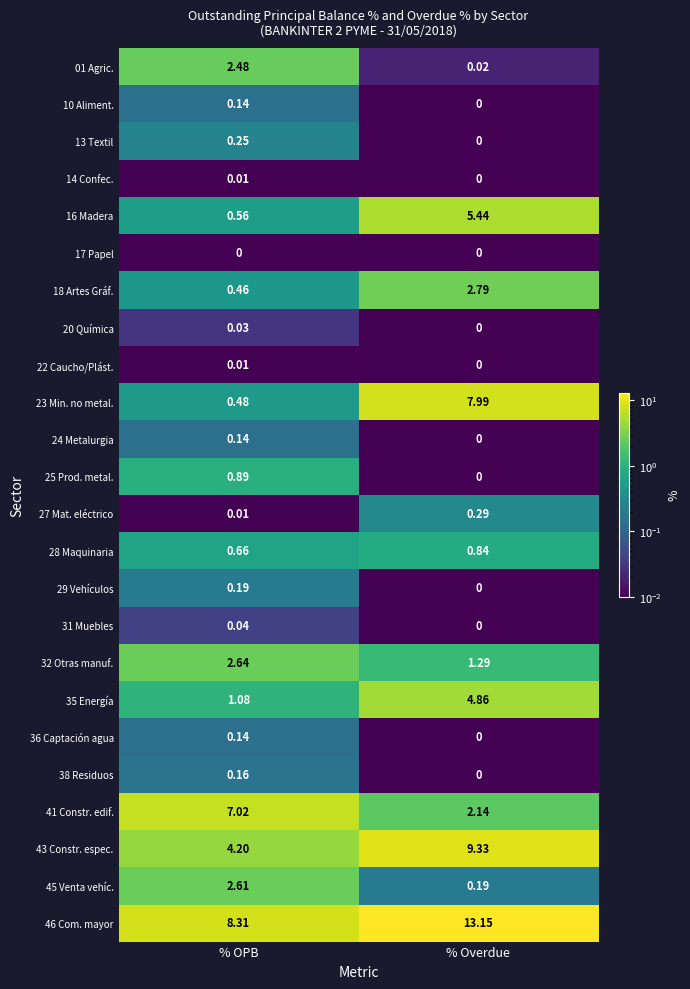

List the labels in order of 46 Com. mayor value, largest first.

% Overdue, % OPB